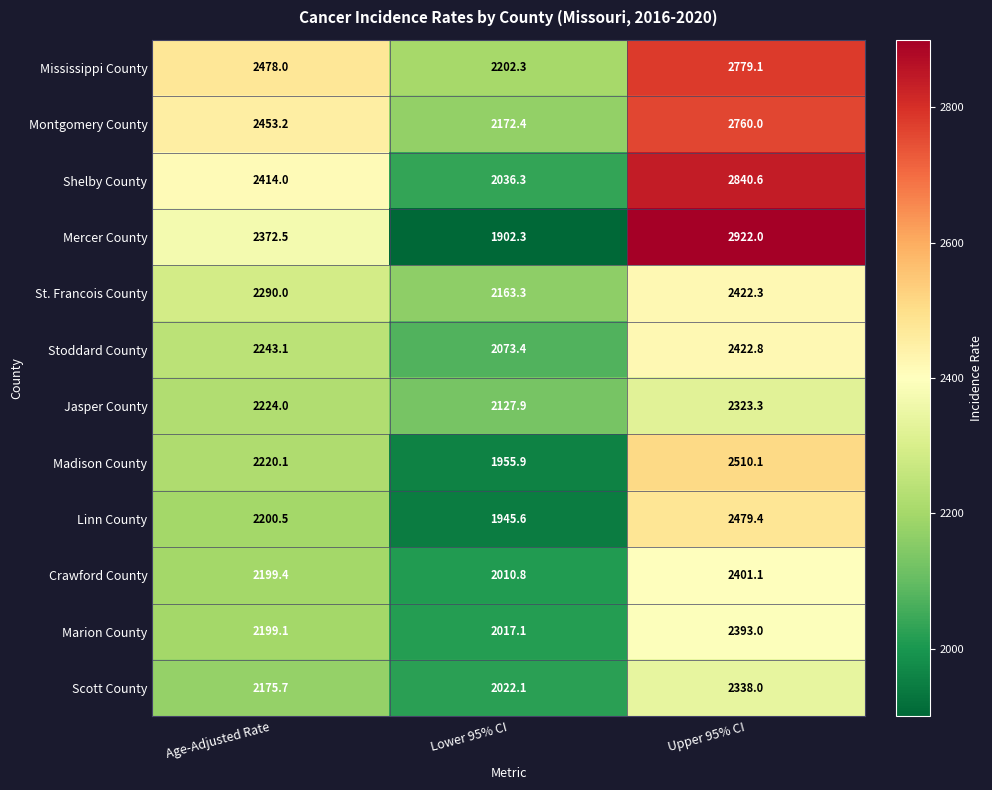

At which label is Scott County closest to 2180?

Age-Adjusted Rate